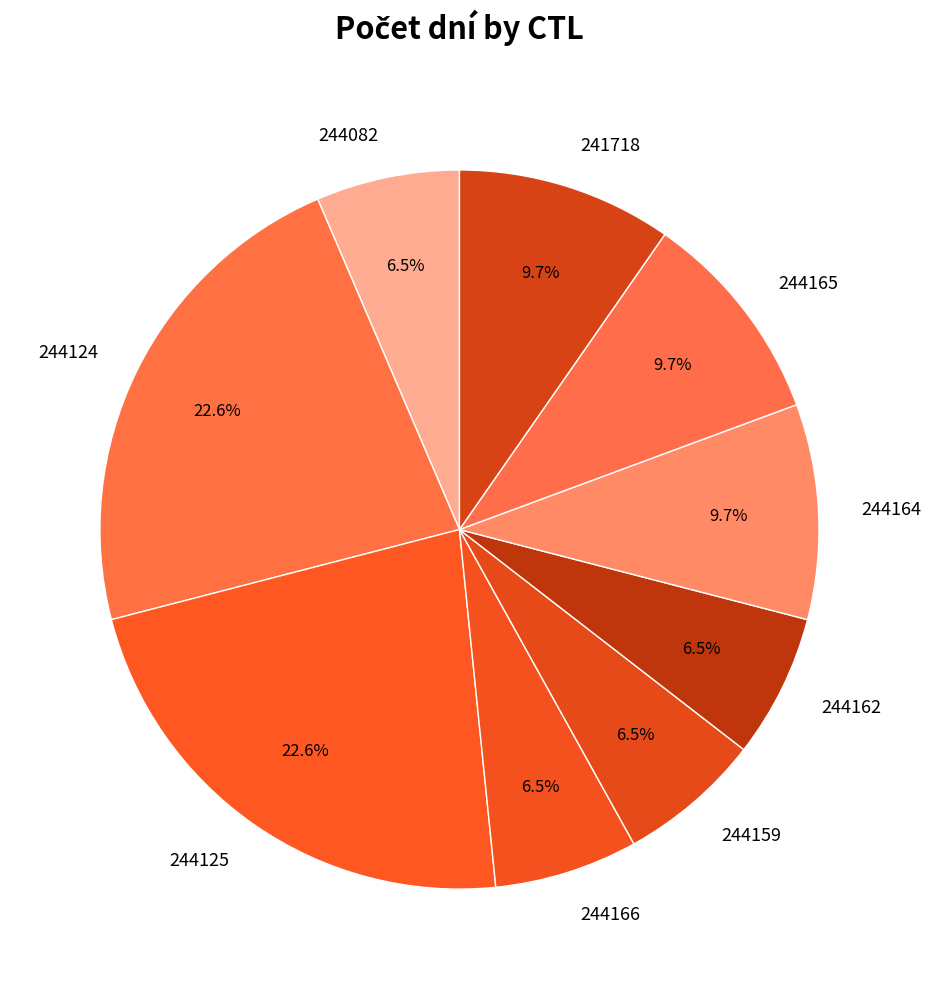

Count the number of slices in the pie.

9